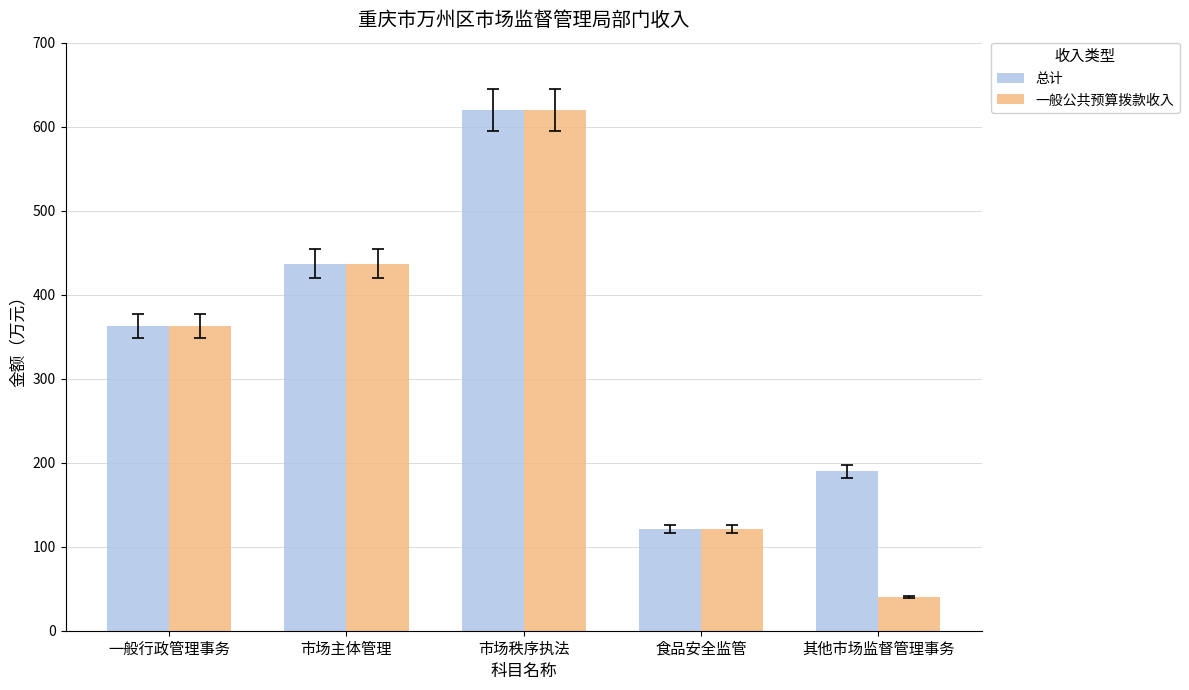

Where is 总计 nearest to the value 370?

一般行政管理事务